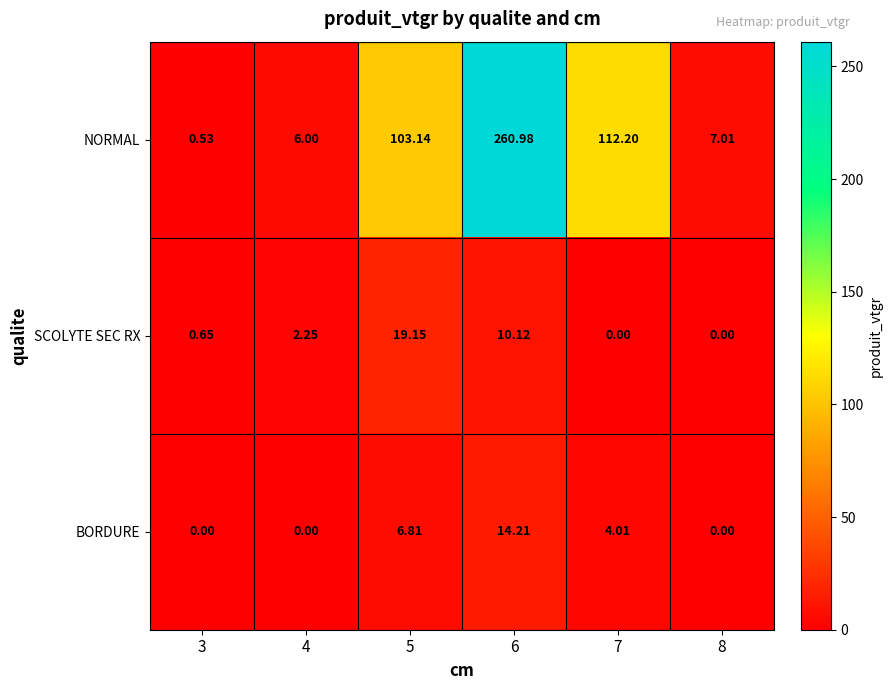

Count the number of categories in the chart.

6